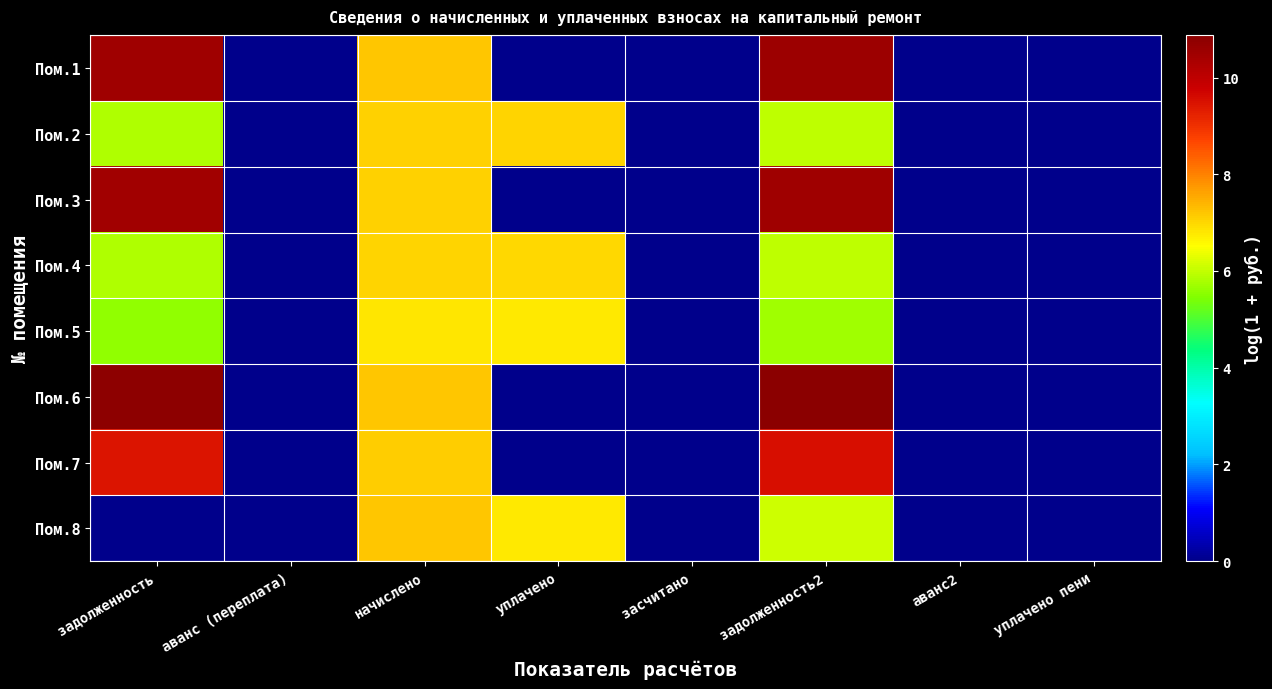

What is the maximum value shown in the chart?

10.9